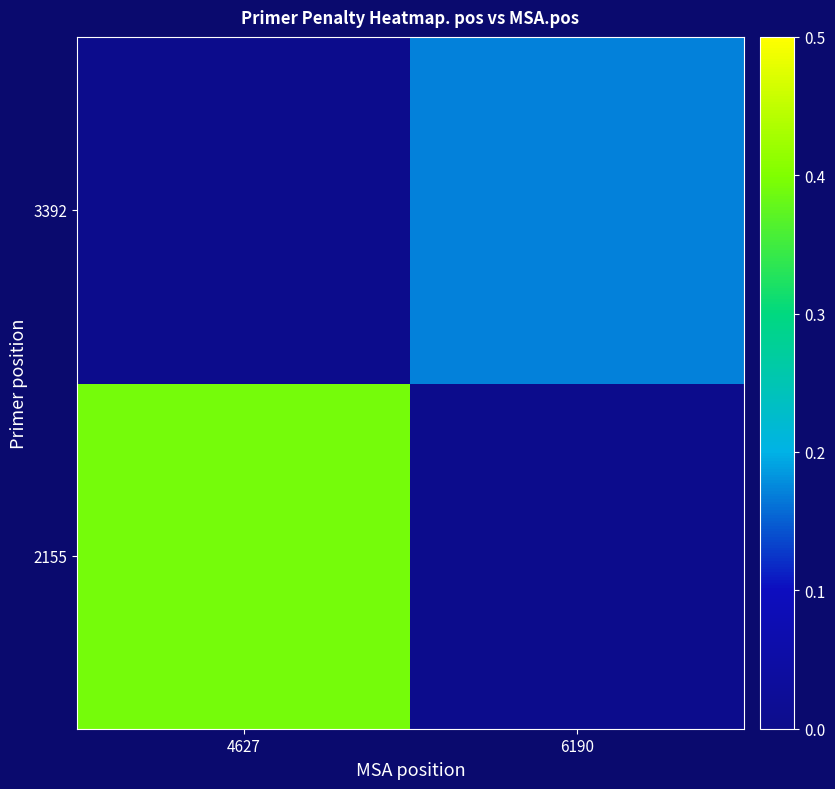

Reading right to left, what are all the values shown in this chart?

2155: 6190=0.0	4627=0.4
3392: 6190=0.2	4627=0.0